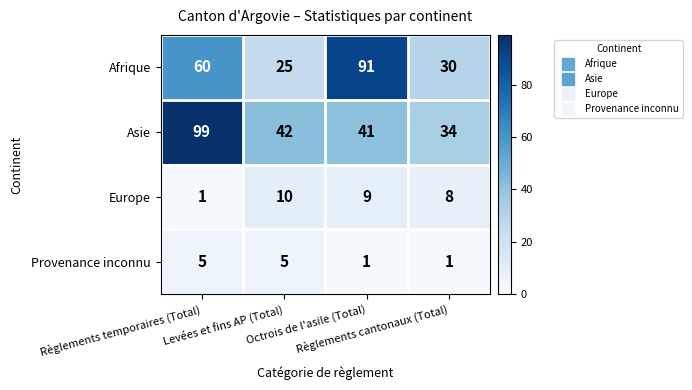

Count the Provenance inconnu values in the range 1 to 5.

4